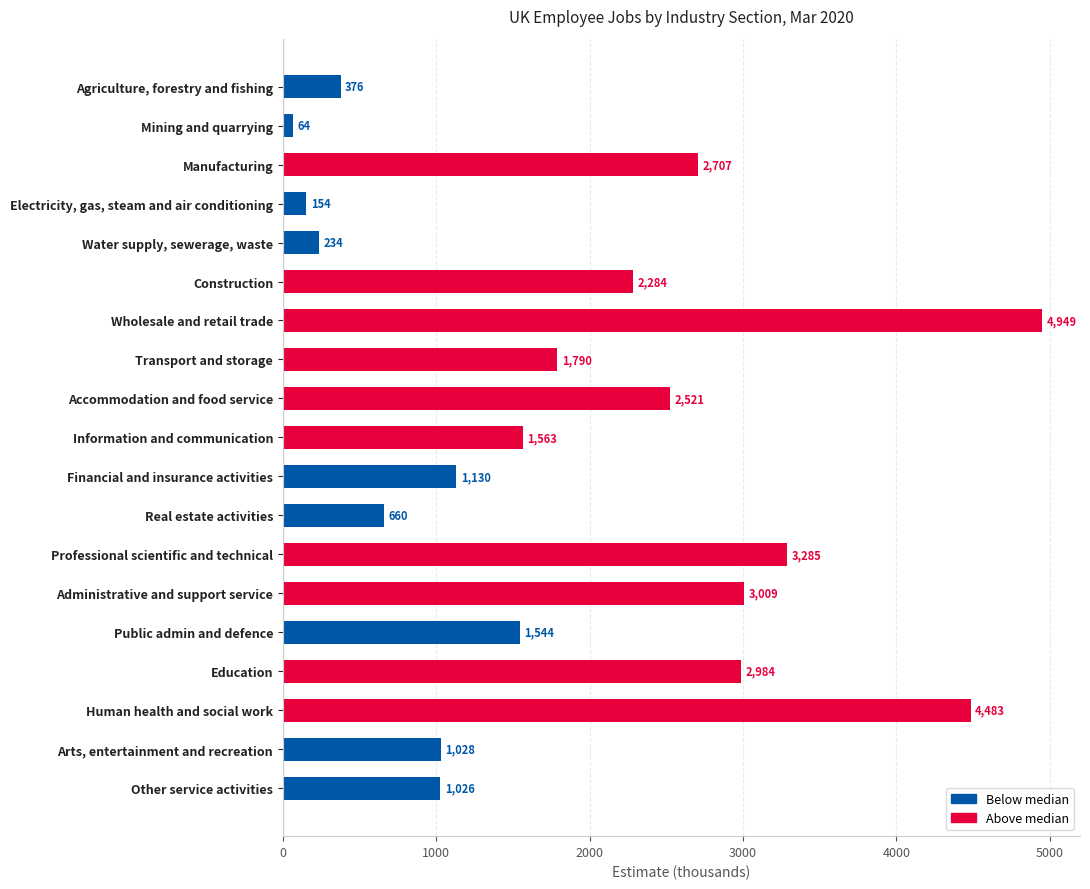

Does the chart contain any negative values?

No